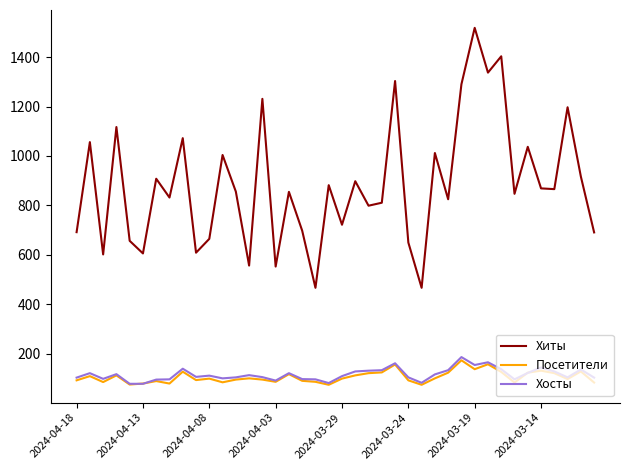

Which series has the largest total across all categories?

Хиты